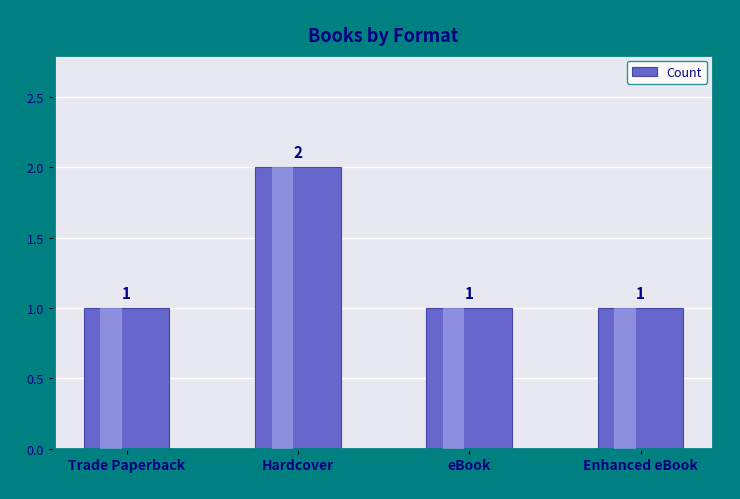

True or false: the data shows 1 at eBook.

True